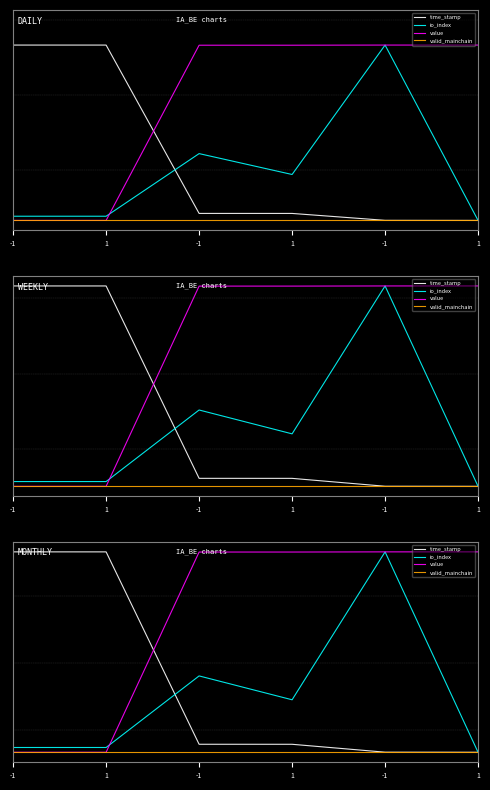

Does the chart display data point markers on the line(s)?

No